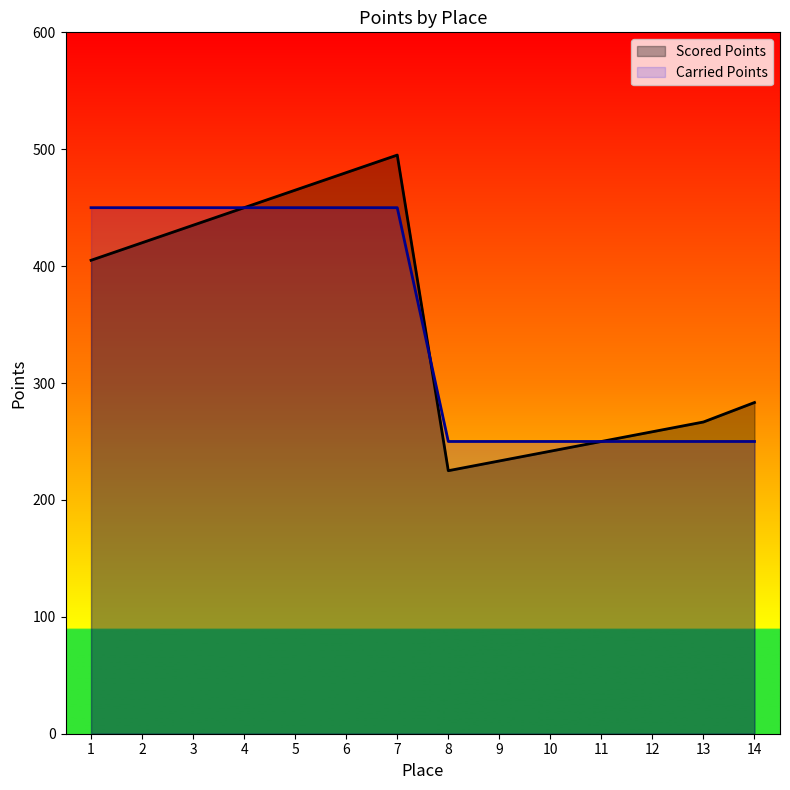

What is the sum of all Scored Points values?

4908.3